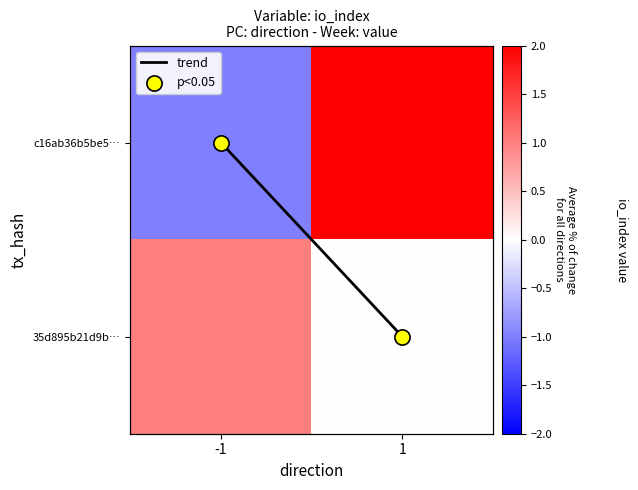

Which label corresponds to the largest value in the chart?

1